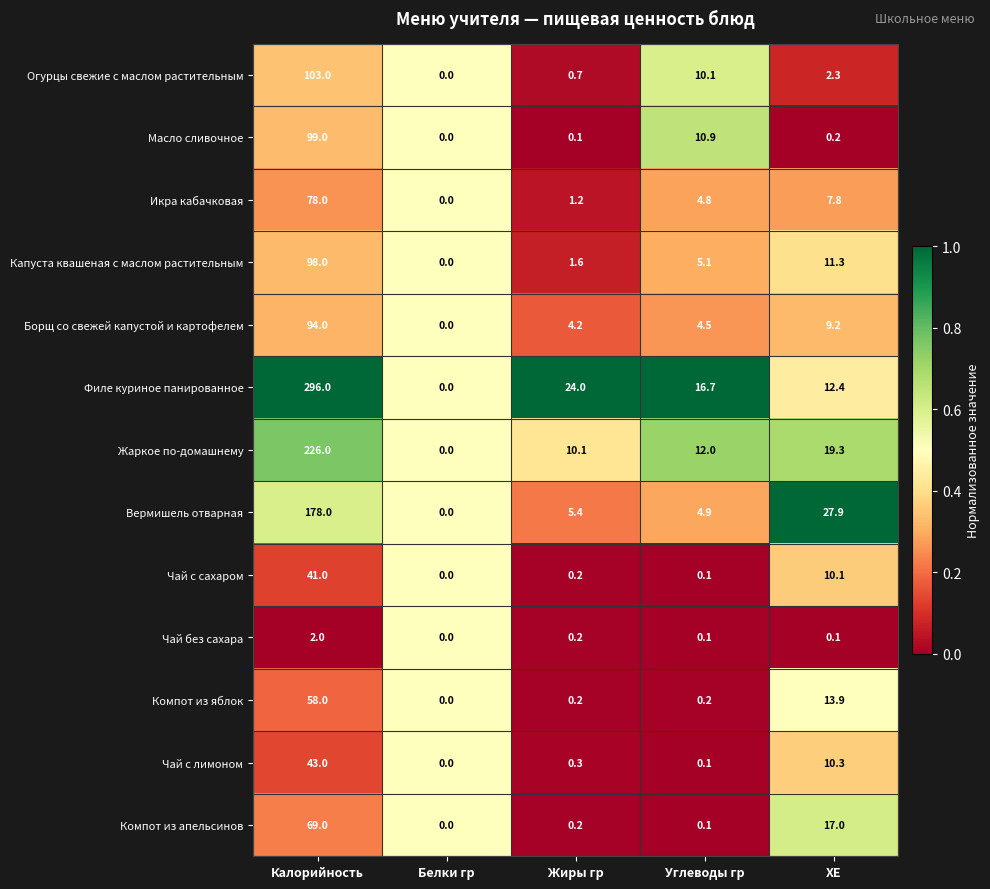

What is the sum of all Компот из яблок values?

72.3